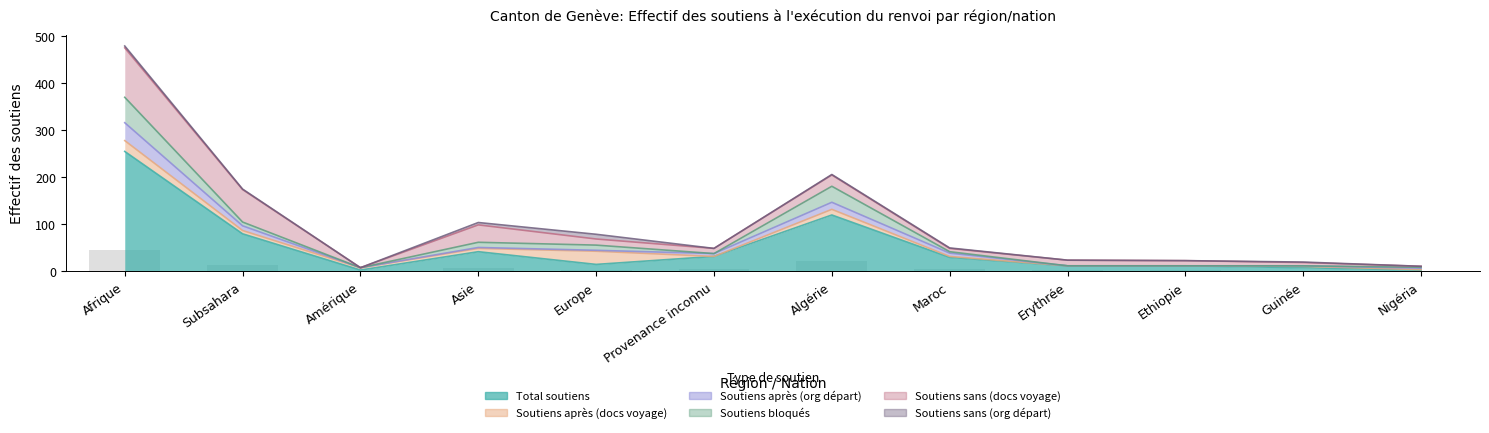

Is the value of Soutiens bloqués at Provenance inconnu greater than the value of Total soutiens at Guinée?

No